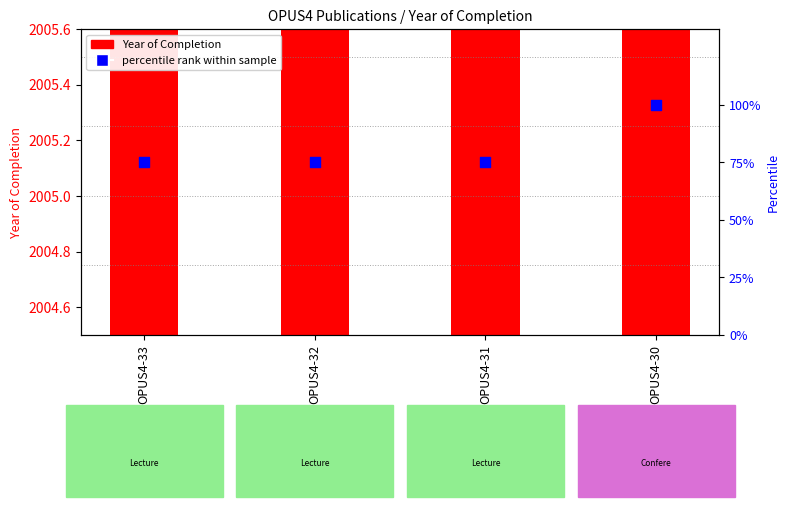

At which category is the sum across all series the highest?

OPUS4-30